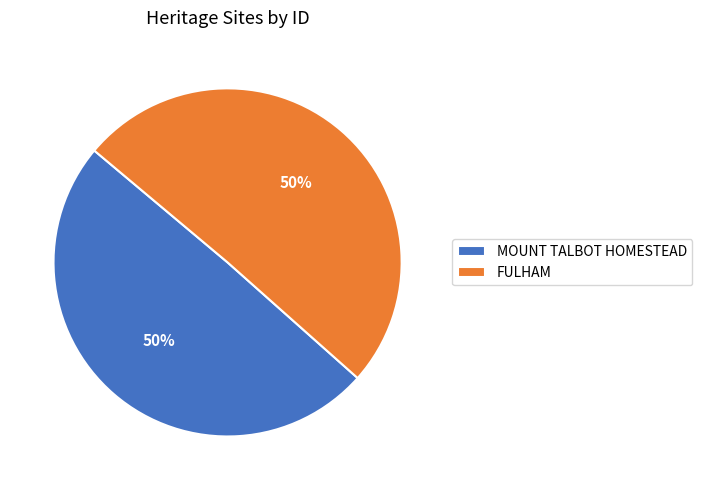

To the nearest percent, what is the combined percentage of FULHAM and MOUNT TALBOT HOMESTEAD?

100%